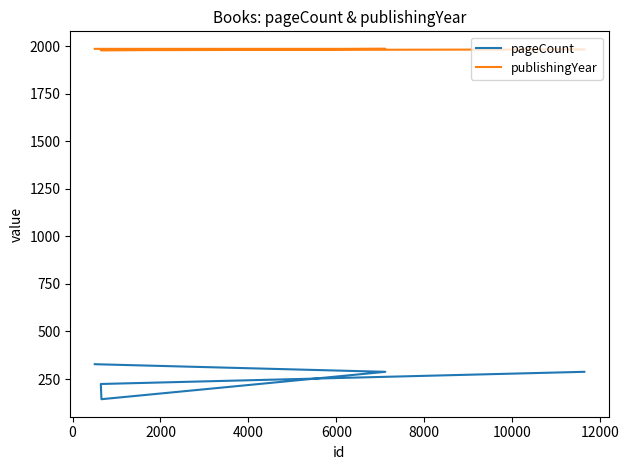

What is the highest value of the publishingYear series?

1986